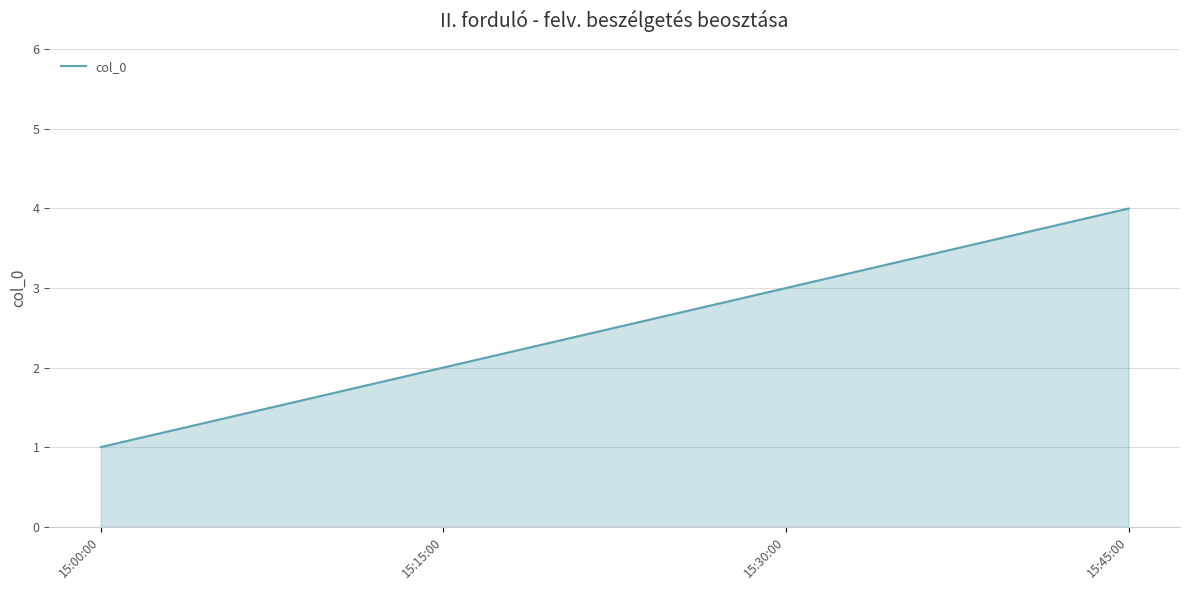

What position from the left is 15:15:00?

2